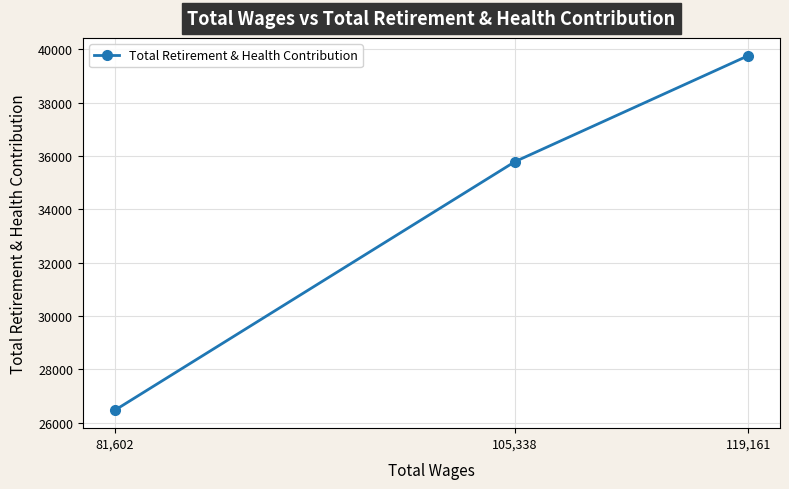

Reading left to right, list all the values displayed in this chart.

81,602=26465	105,338=35789	119,161=39760